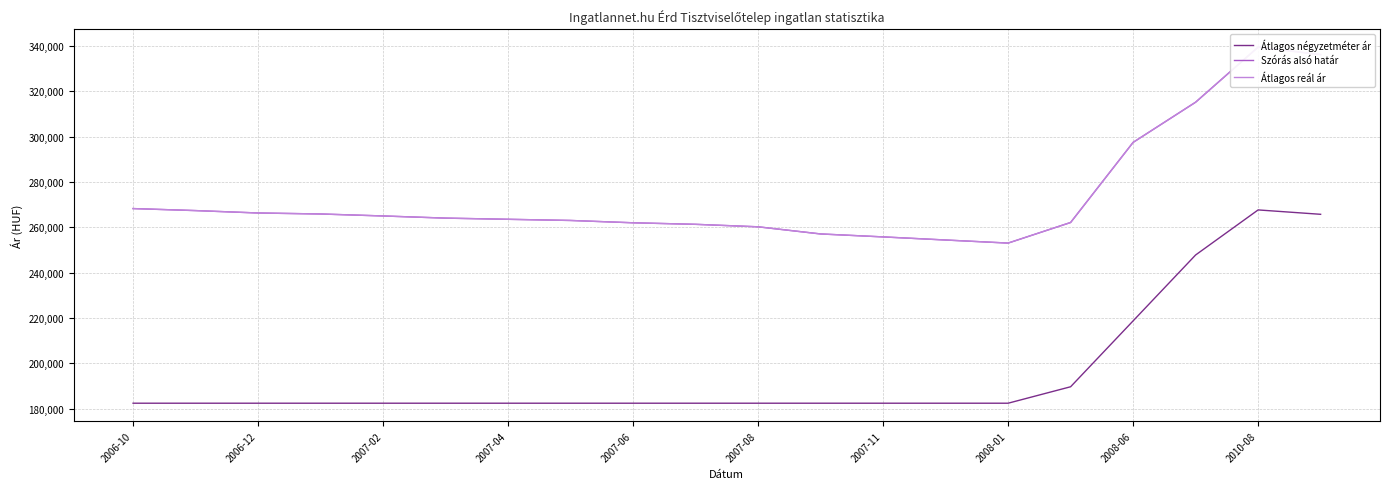

True or false: Szórás alsó határ and Átlagos négyzetméter ár intersect in this chart.

False